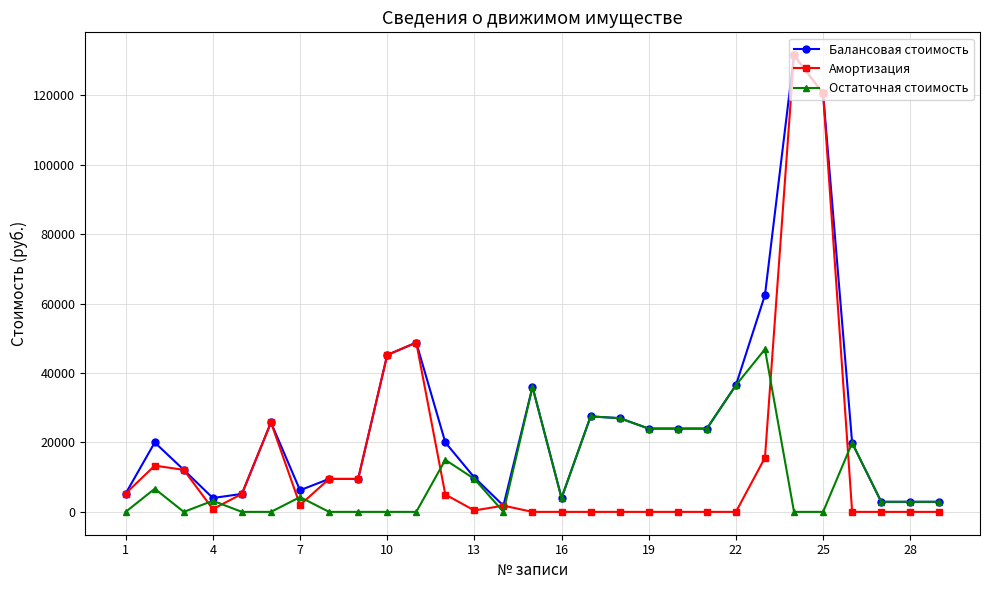

Rank the series by their average value, from lowest to highest.

Остаточная стоимость, Амортизация, Балансовая стоимость